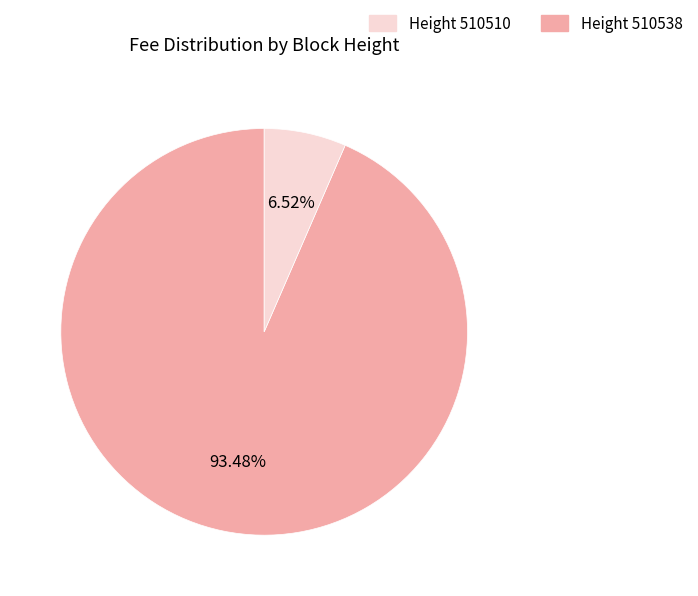

Is there any slice that represents more than half of the pie?

Yes